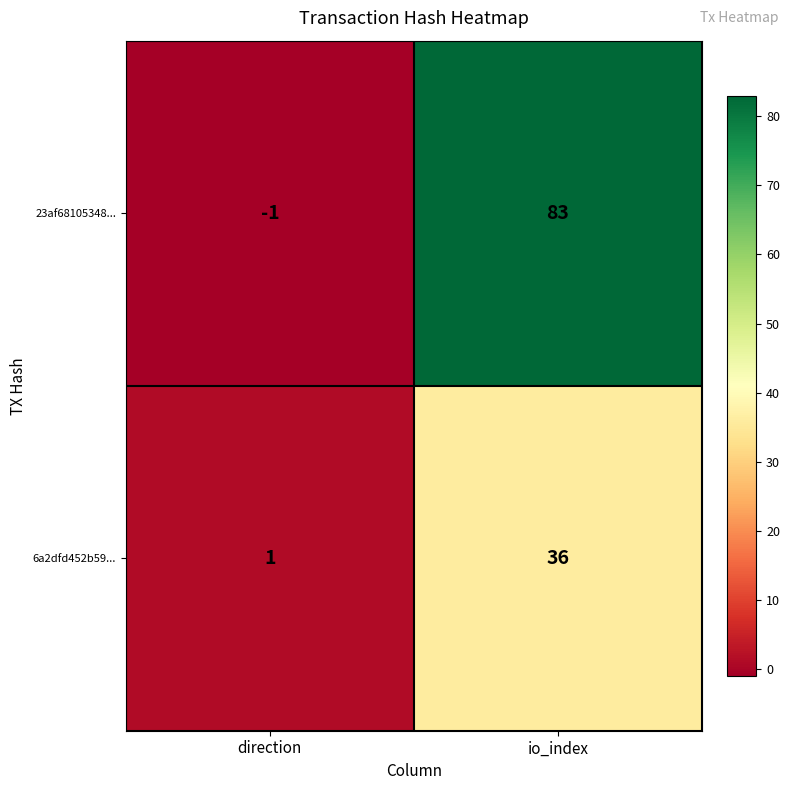

Which label corresponds to the smallest value in the chart?

direction